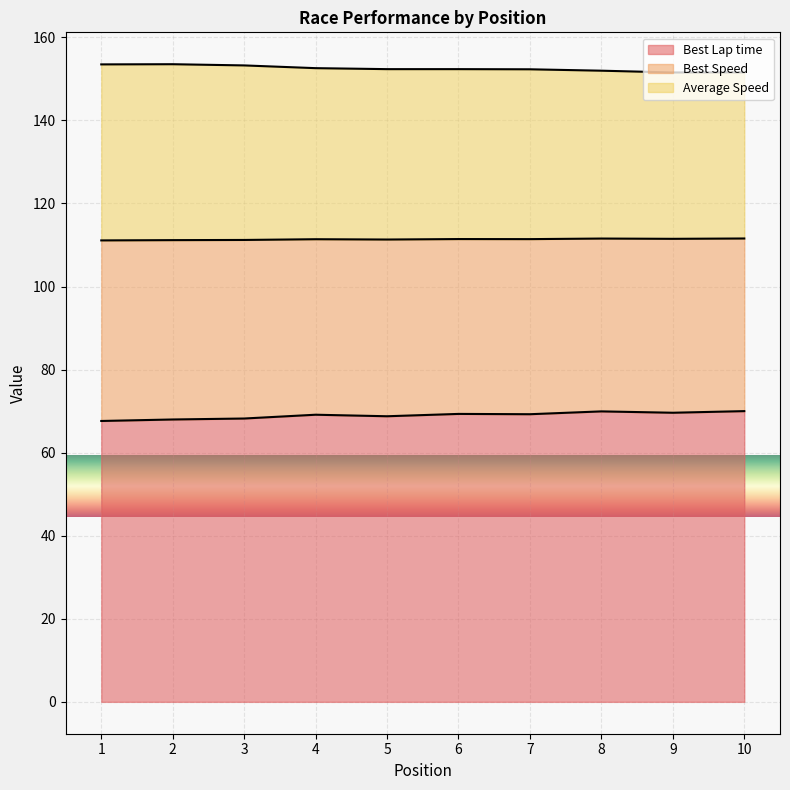

True or false: Average Speed and Best Lap time cross at least once.

False